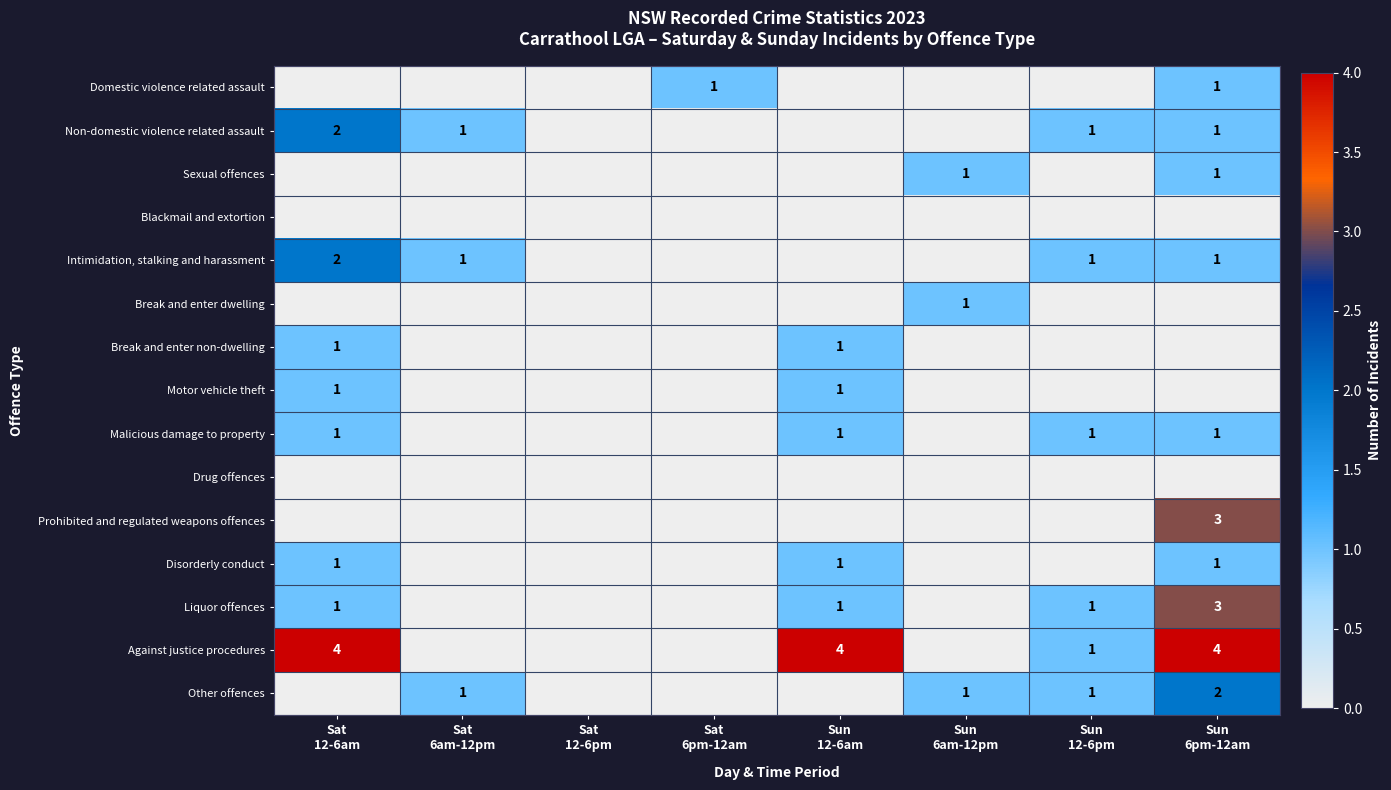

How many data points does each series have?

8